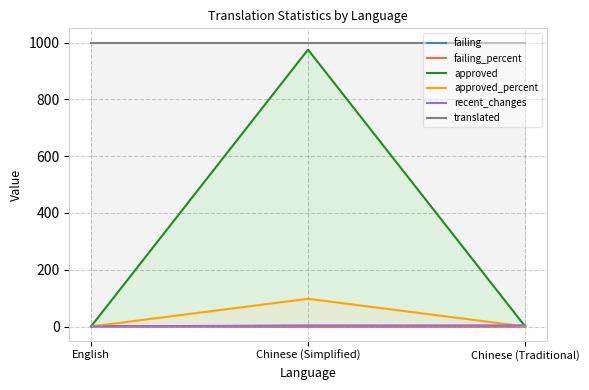

Rank the categories by failing_percent value from lowest to highest.

Chinese (Simplified), Chinese (Traditional), English